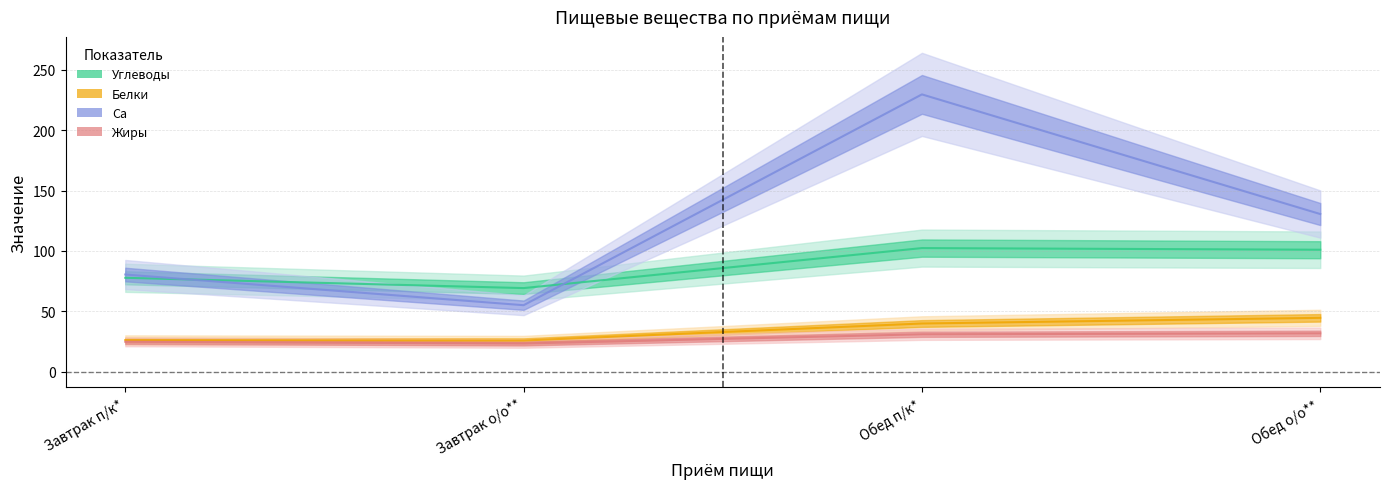

Is this an area chart (filled region under the line)?

No